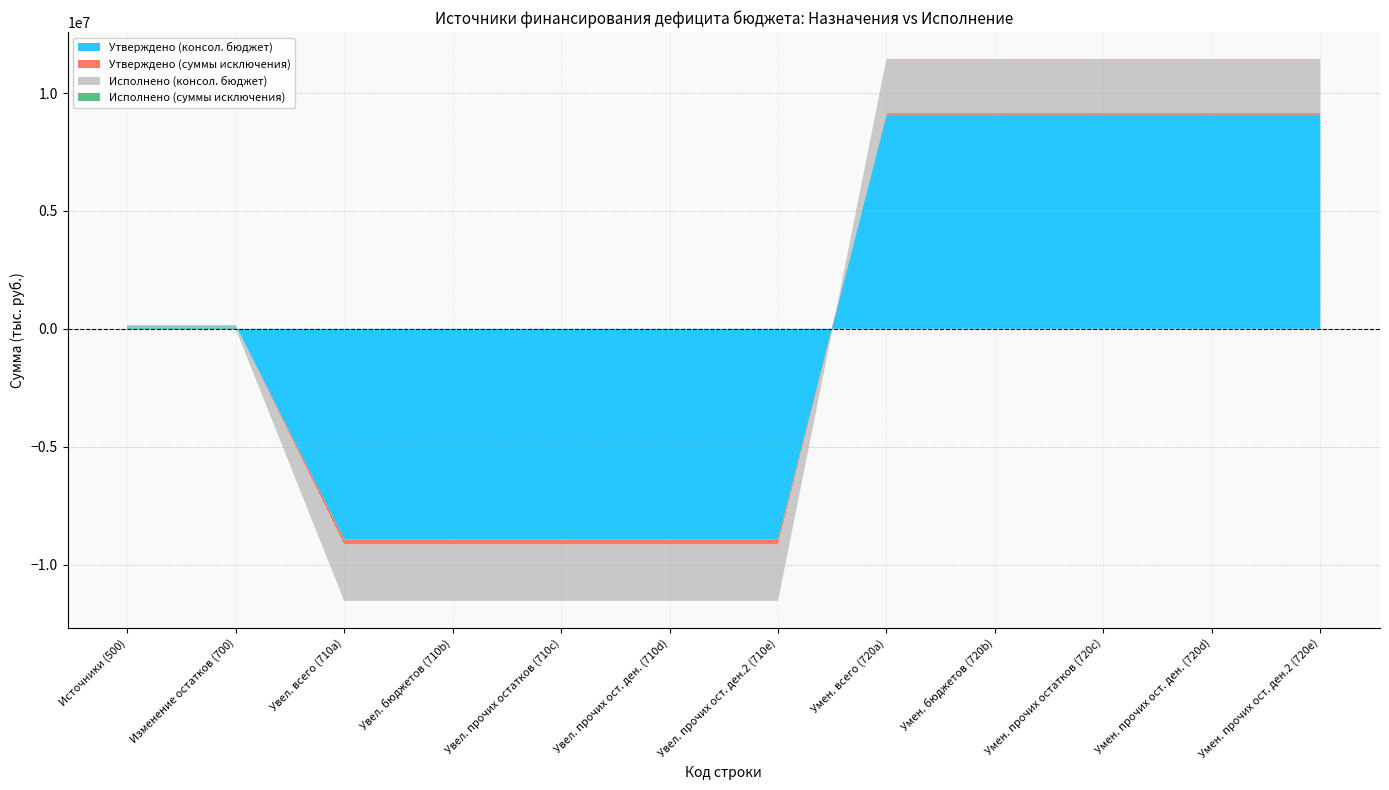

Reading left to right, extract all data points from this chart.

Утверждено (консол. бюджет): 139200.0	139200.0	-8940500.0	-8940500.0	-8940500.0	-8940500.0	-8940500.0	9079700.0	9079700.0	9079700.0	9079700.0	9079700.0
Утверждено (суммы исключения): 0.0	0.0	-209500.0	-209500.0	-209500.0	-209500.0	-209500.0	70300.0	70300.0	70300.0	70300.0	70300.0
Исполнено (консол. бюджет): -117305.7	-117305.7	-2387039.7	-2387039.7	-2387039.7	-2387039.7	-2387039.7	2269734.0	2269734.0	2269734.0	2269734.0	2269734.0
Исполнено (суммы исключения): 16783.2	16783.2	0.0	0.0	0.0	0.0	0.0	16783.2	16783.2	16783.2	16783.2	16783.2